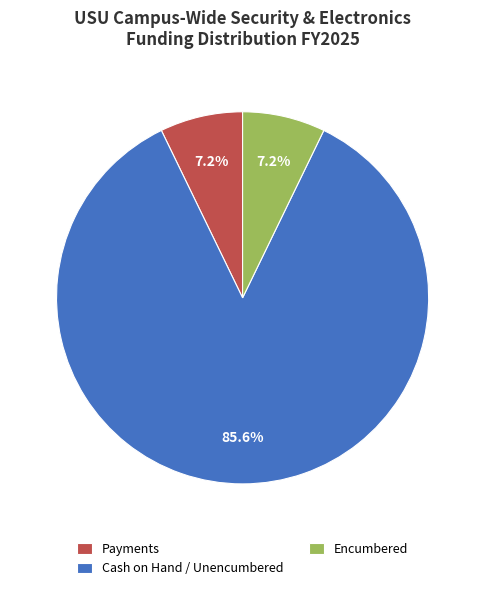

What is the ratio of the value at Encumbered to the value at Payments?

1.0